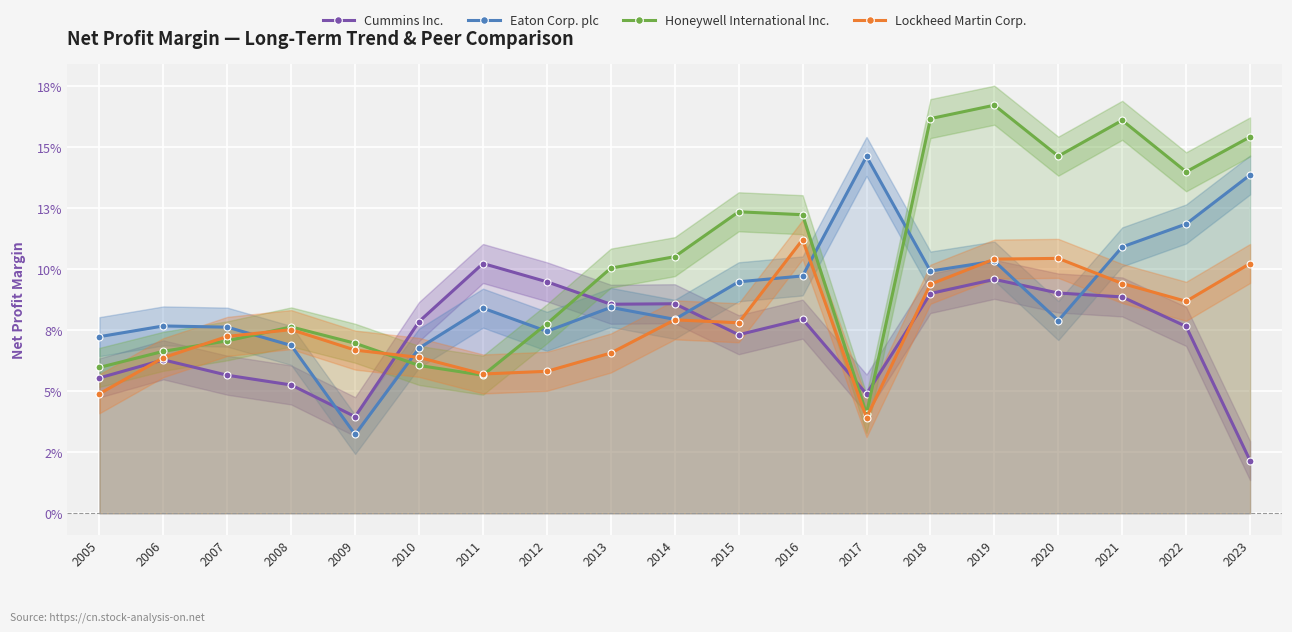

The Honeywell International Inc. series shows 0.1 at 2011. True or false?

False